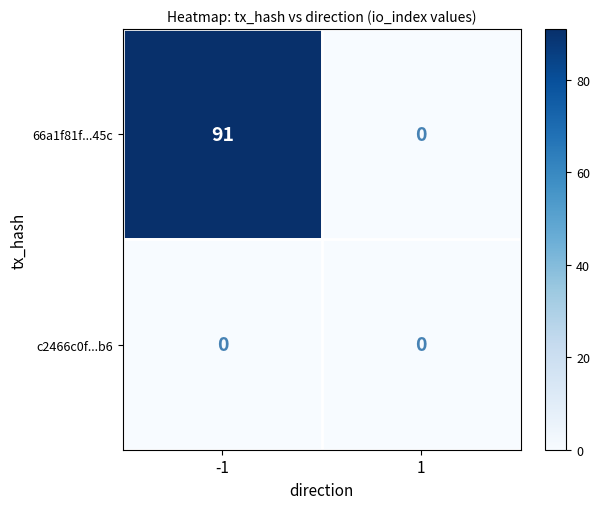

Which series has the largest total across all categories?

66a1f81f...45c